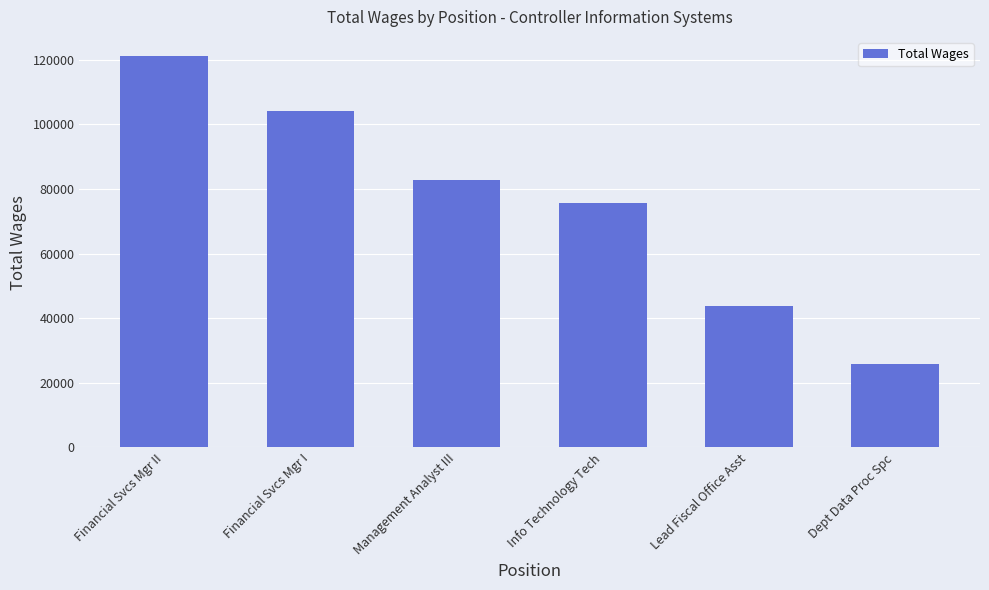

What is the value of the 5th bar from the left?

43776